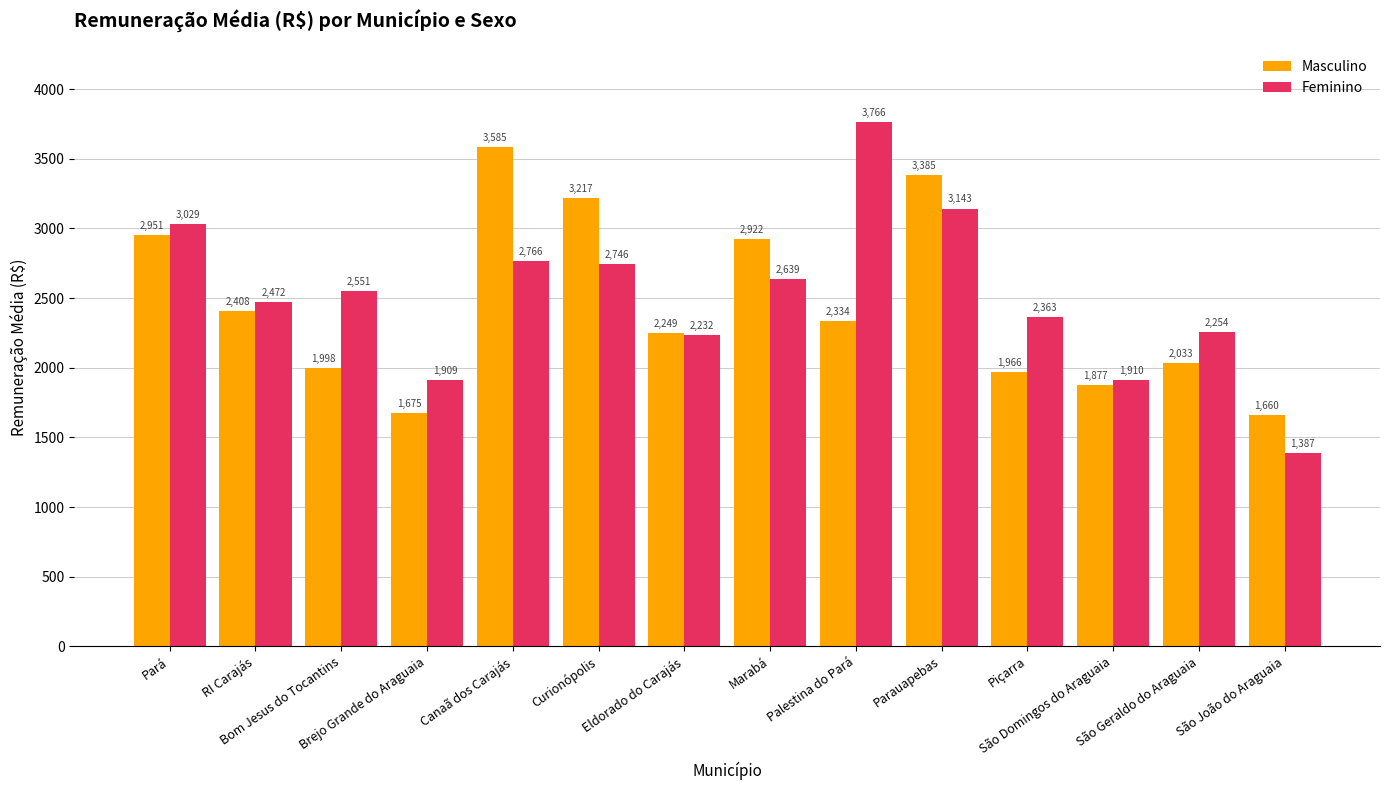

Which series has the largest total across all categories?

Feminino